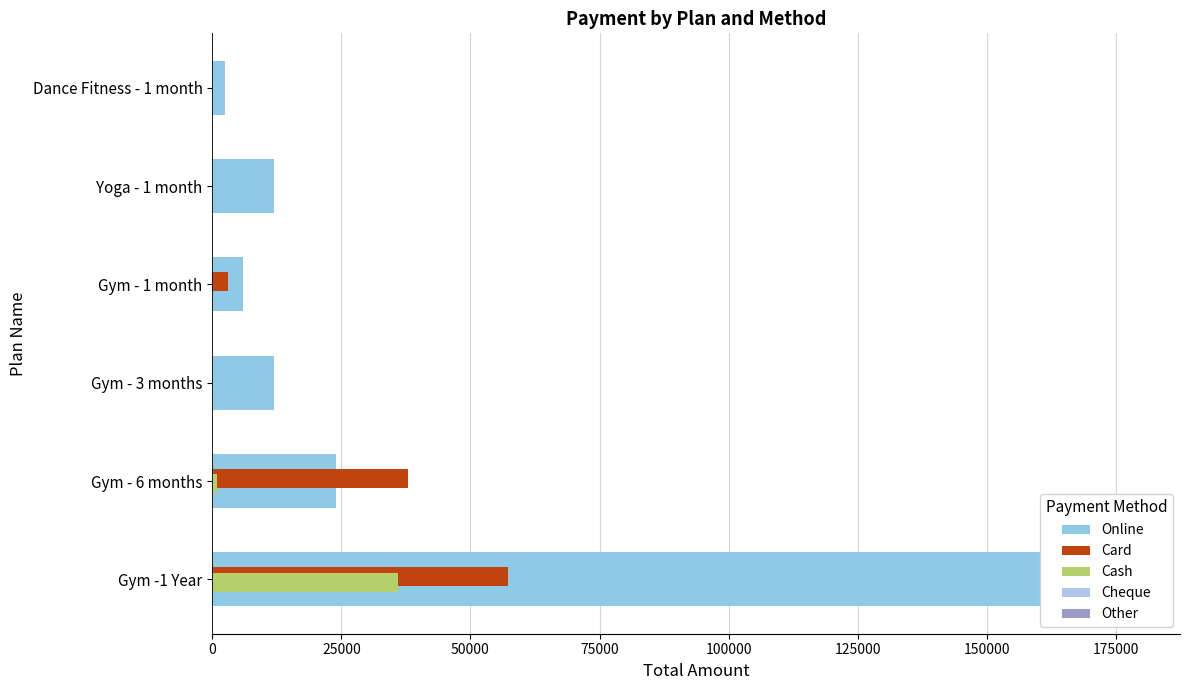

Is the value of Card at 25000 greater than the value of Cheque at 0?

Yes